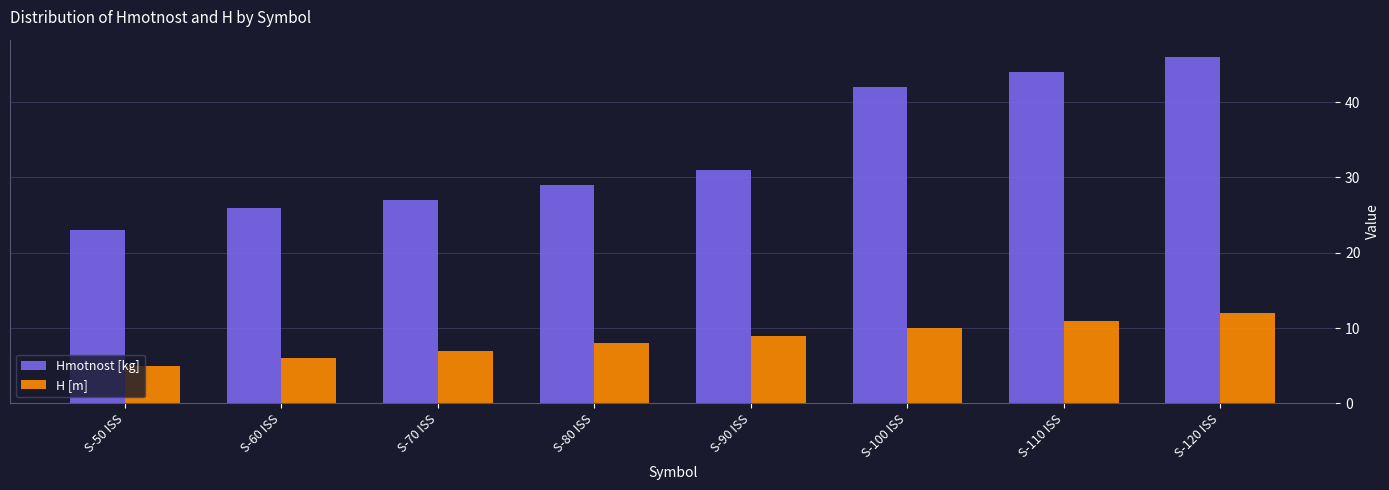

Are the bars grouped side by side (vs. stacked)?

Yes